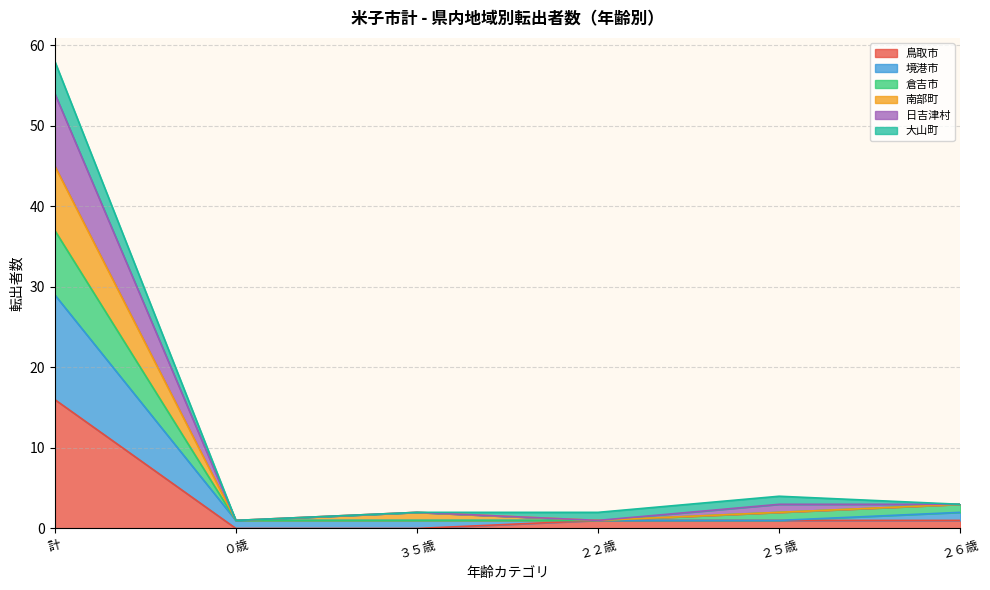

What position from the left is ３５歳?

3